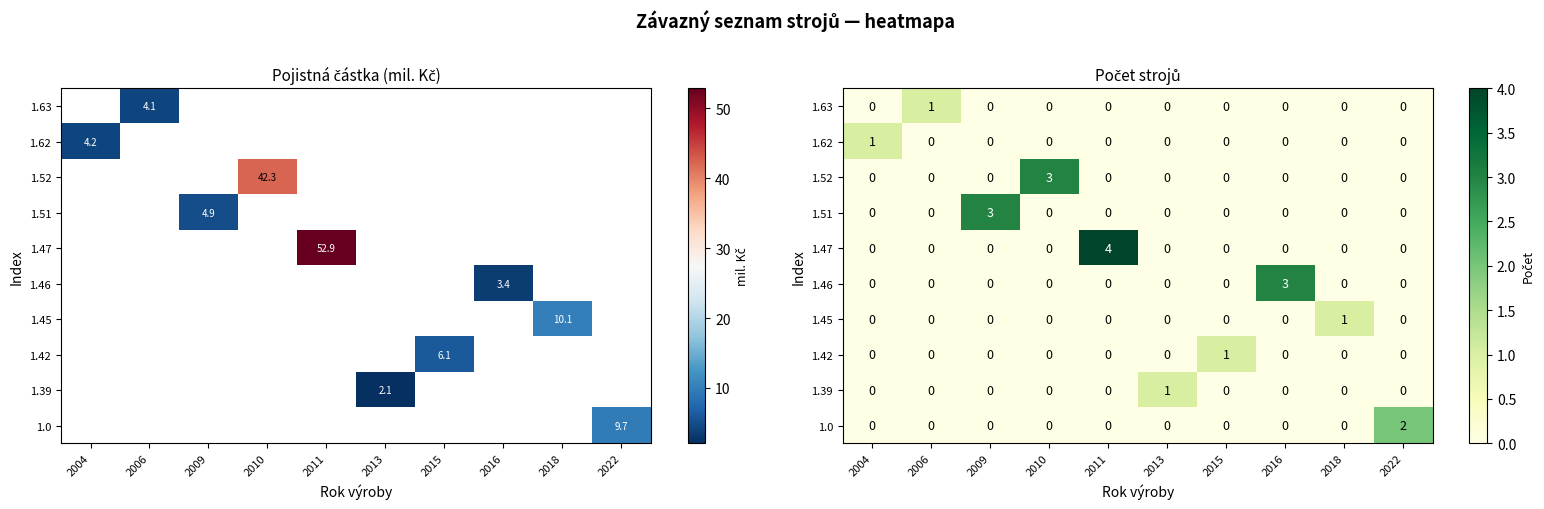

How many categories are shown in the chart?

10